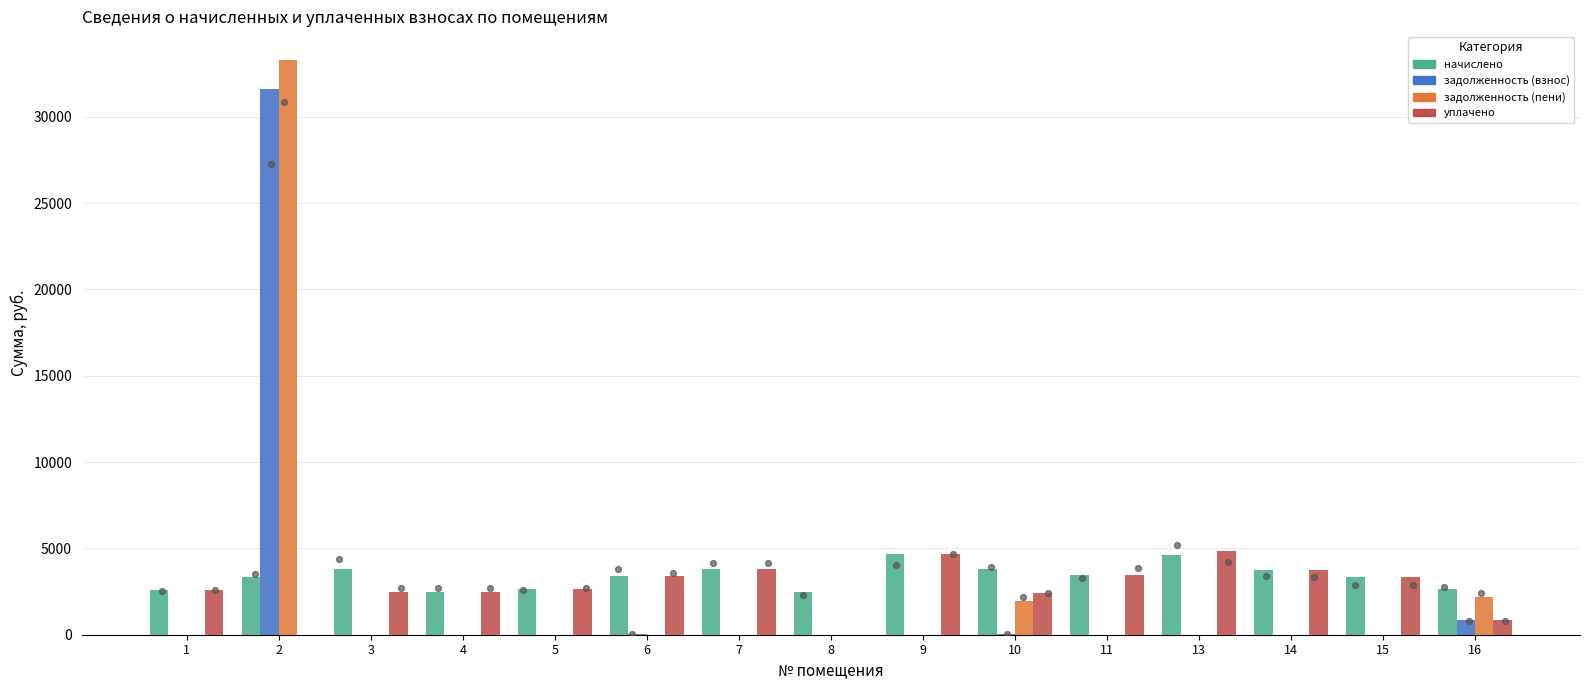

At which category is the sum across all series the highest?

2